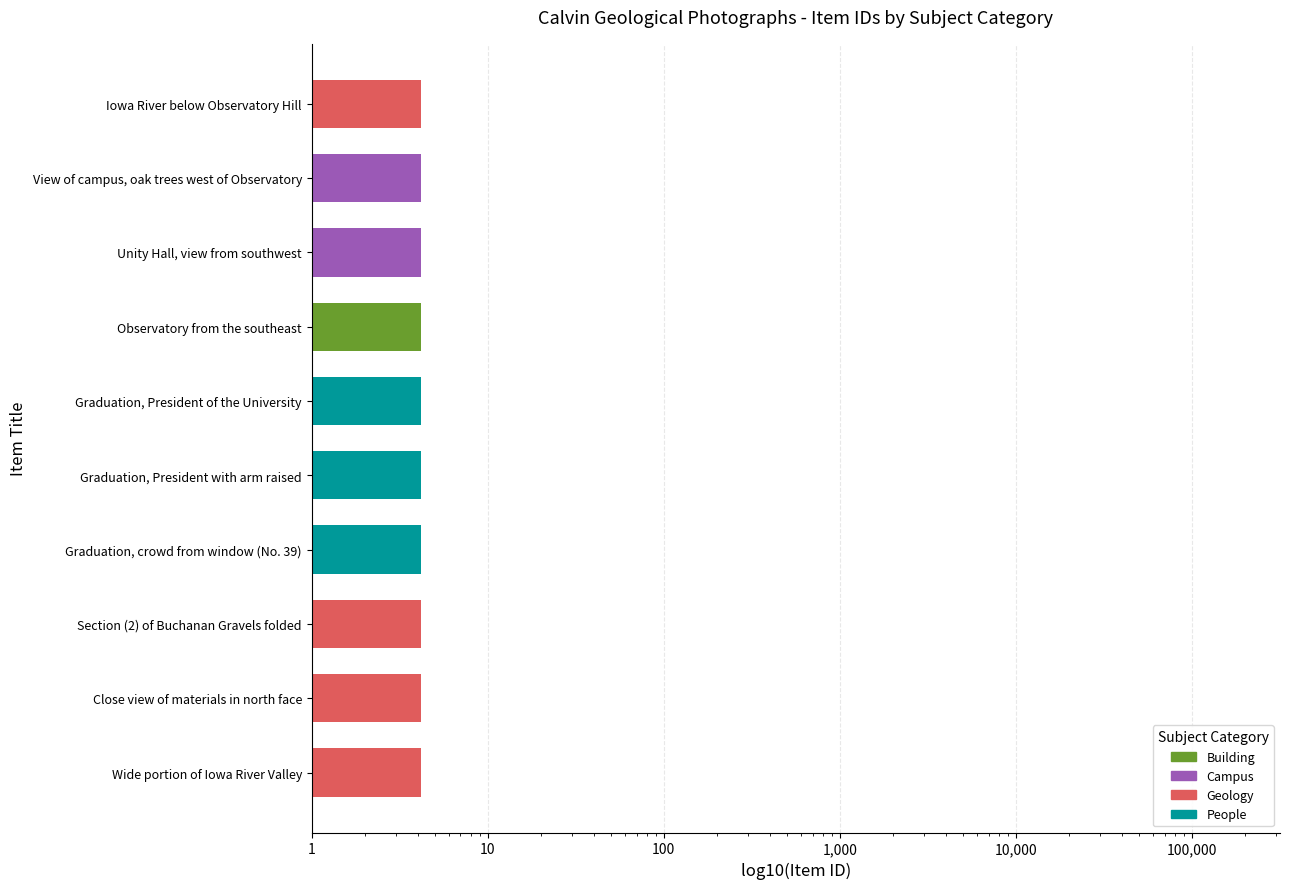

Approximately how many times larger is the value at Unity Hall, view from southwest compared to Section (2) of Buchanan Gravels folded?

1.0